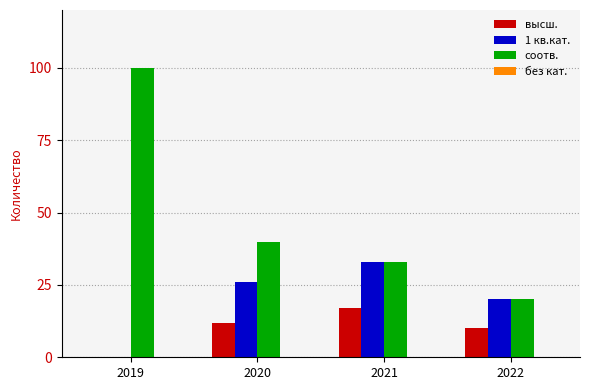

True or false: высш. has a value of 19 at 2020.

False